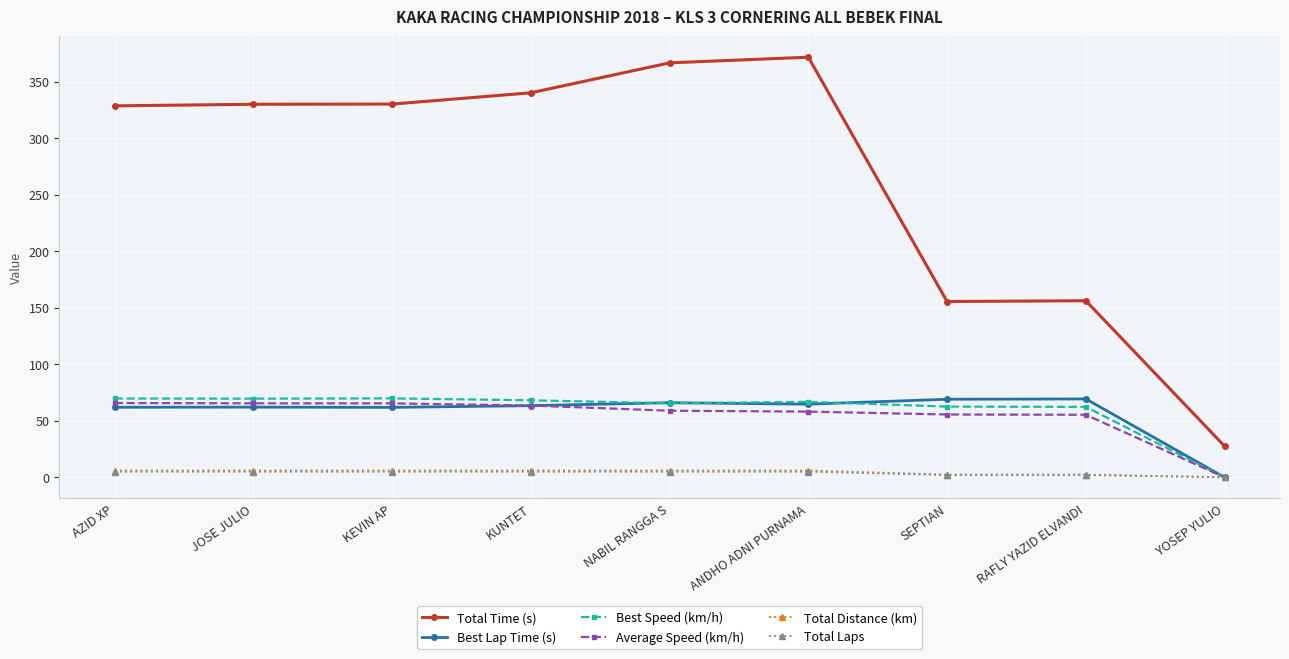

What is the difference between the second highest and minimum values in the Best Lap Time (s) series?

69.1